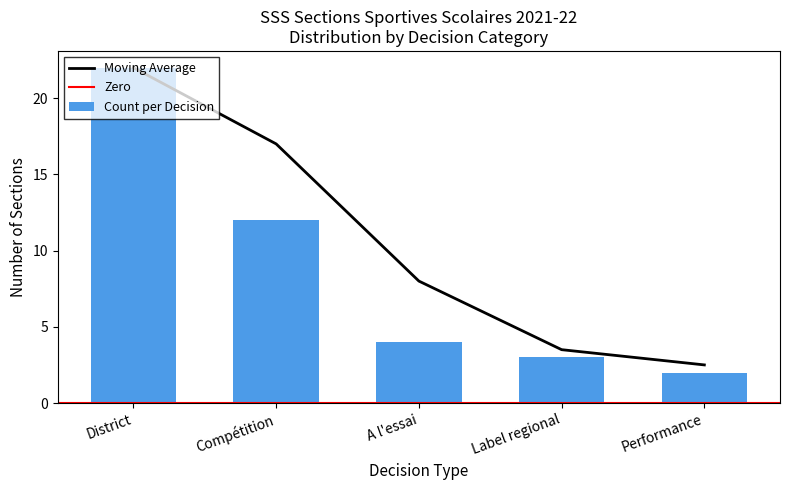

Is it true that the value at Performance is 2?

False